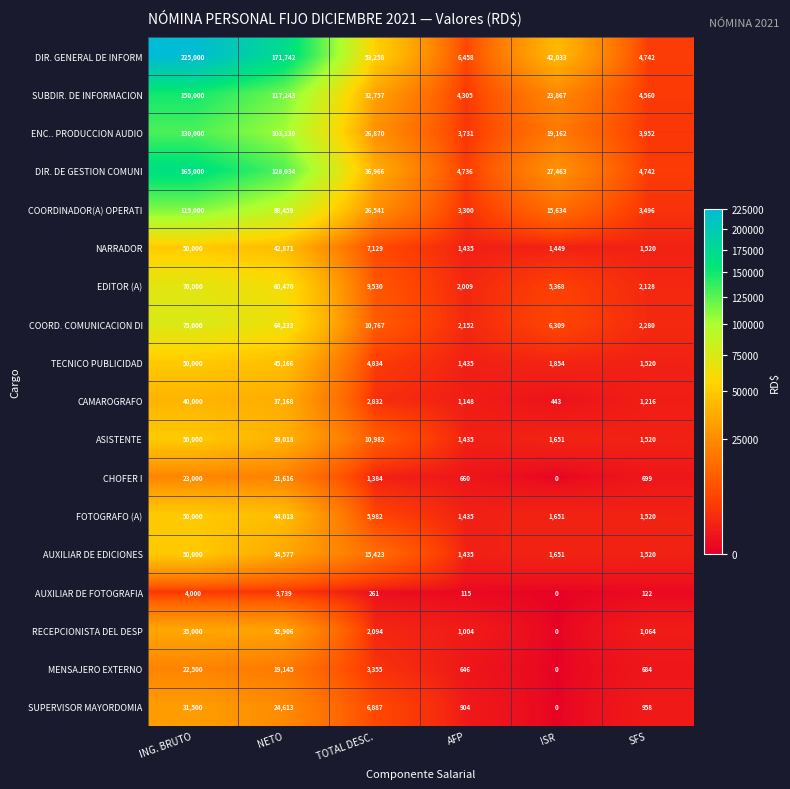

At which label does AUXILIAR DE FOTOGRAFIA reach its minimum?

ISR